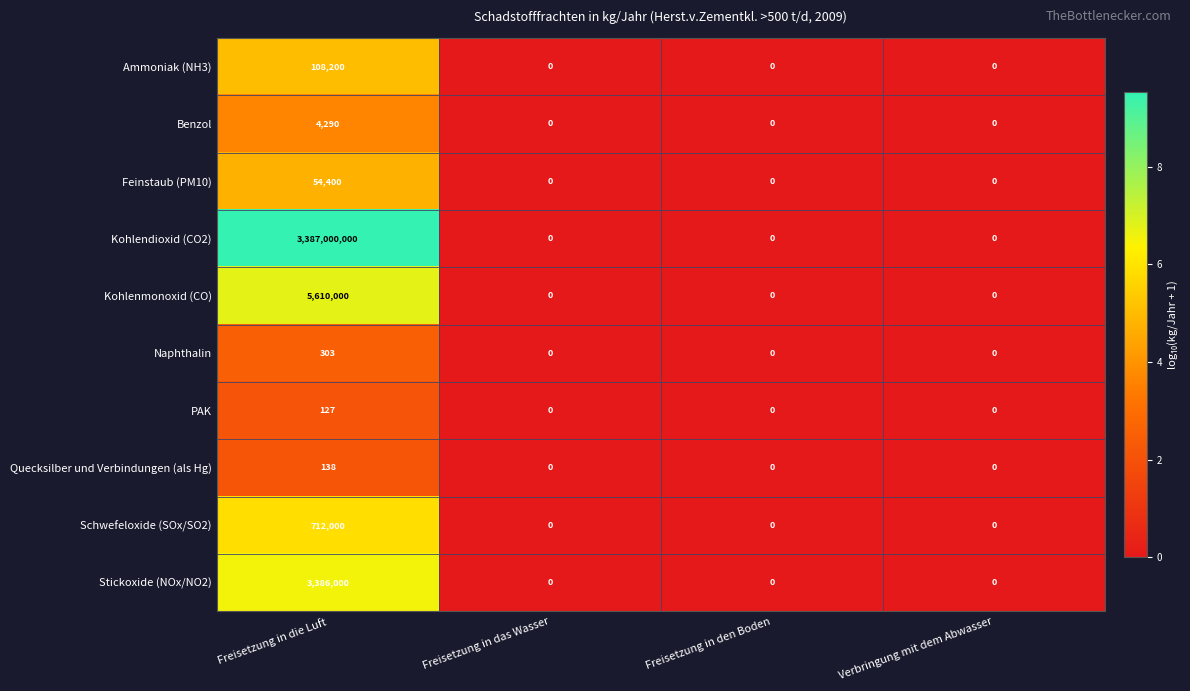

Rank the series by their maximum value, from lowest to highest.

PAK, Quecksilber und Verbindungen (als Hg), Naphthalin, Benzol, Feinstaub (PM10), Ammoniak (NH3), Schwefeloxide (SOx/SO2), Stickoxide (NOx/NO2), Kohlenmonoxid (CO), Kohlendioxid (CO2)